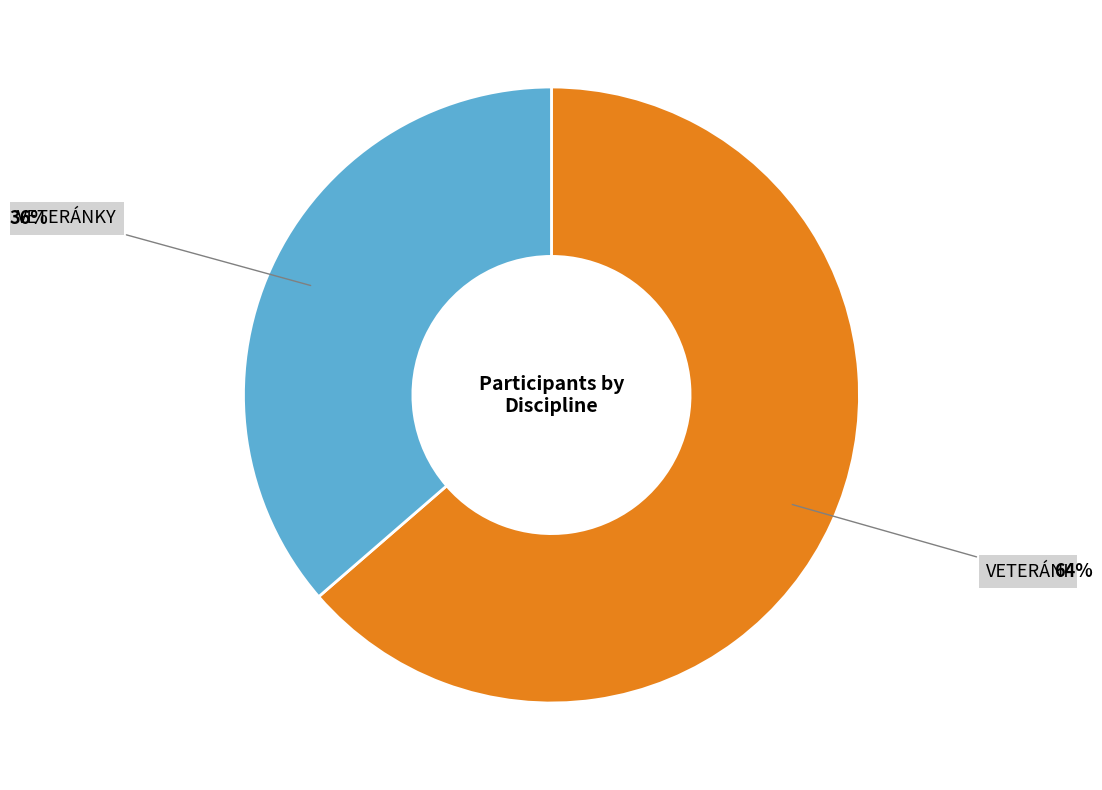

To the nearest percent, what is the average slice percentage?

50%